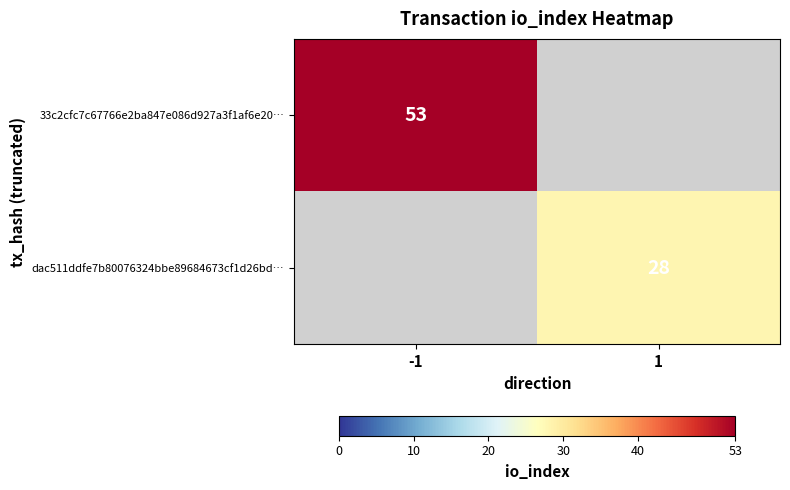

True or false: 33c2cfc7c67766e2ba847e086d927a3f1af6e20… has a value of 69 at -1.

False